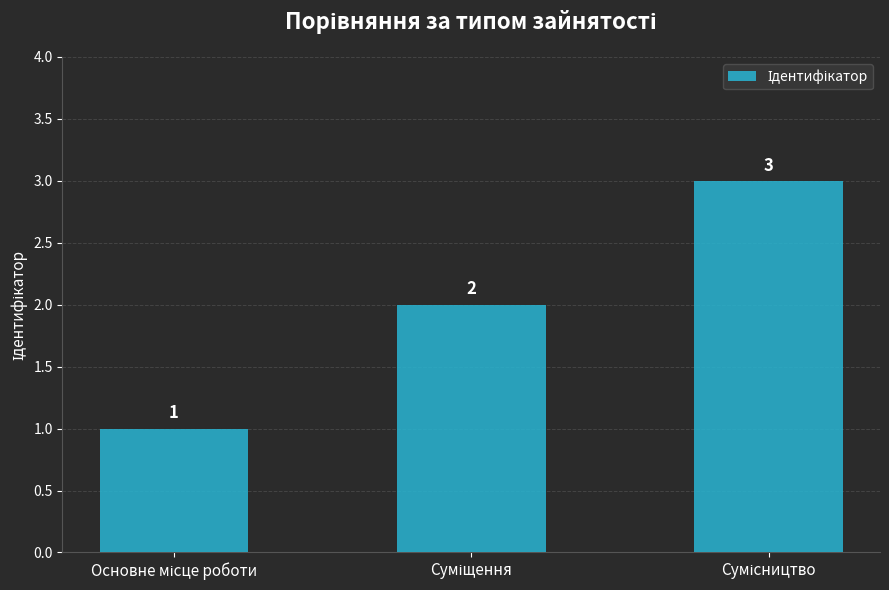

What is the smallest value displayed?

1